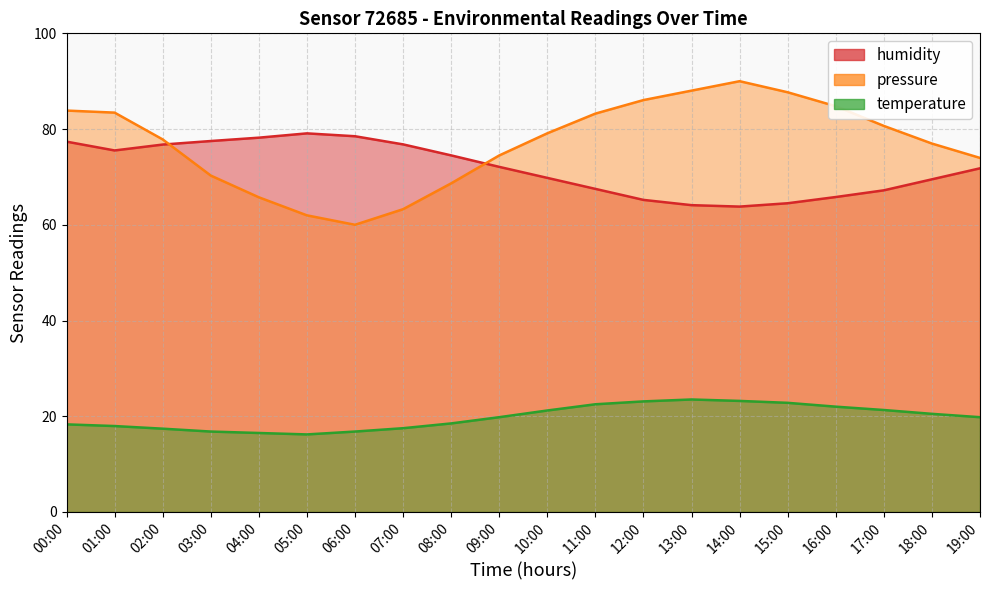

How many interior local peaks does the temperature series have?

1